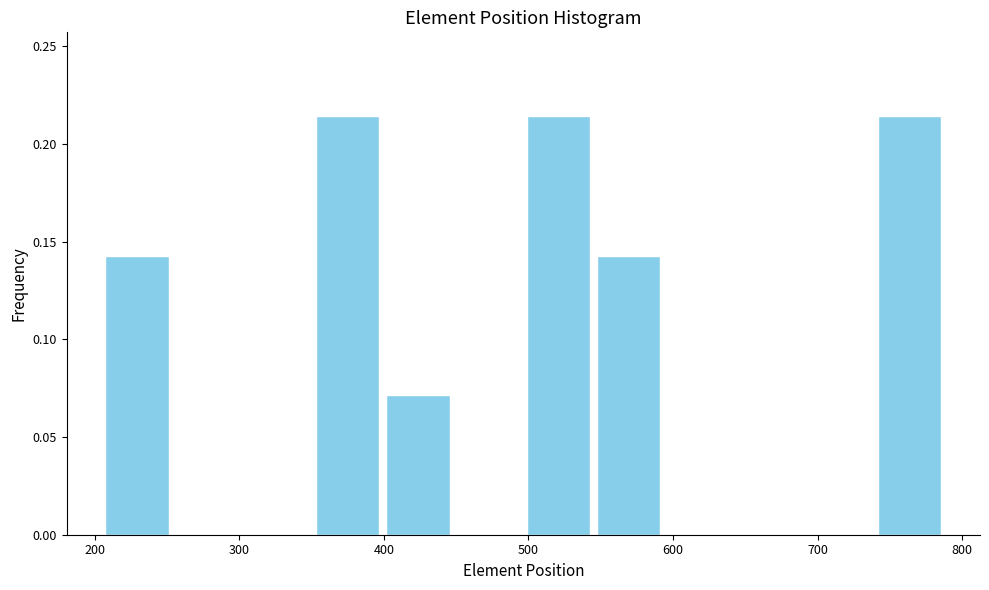

Reading left to right, transcribe this chart: for each bar, give the range it covers on the x-axis and its height. Neither the bar edges nor the heights are printed on the chart, so give them approximately, as read against the axes.

210 to 250: 0.145
250 to 300: 0
300 to 350: 0
350 to 400: 0.215
400 to 450: 0.070
450 to 500: 0
500 to 550: 0.215
550 to 590: 0.145
590 to 640: 0
640 to 690: 0
690 to 740: 0
740 to 790: 0.215